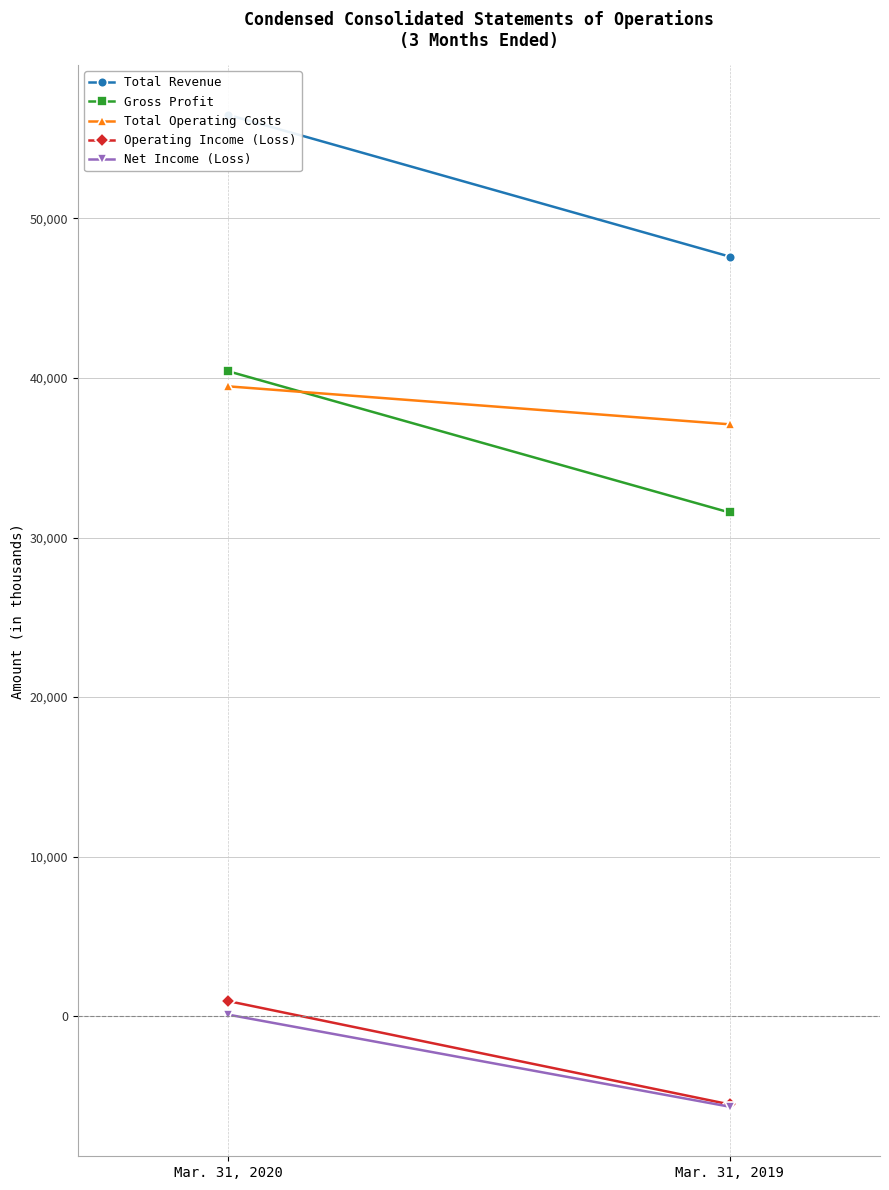

How many lines are shown in the chart?

5